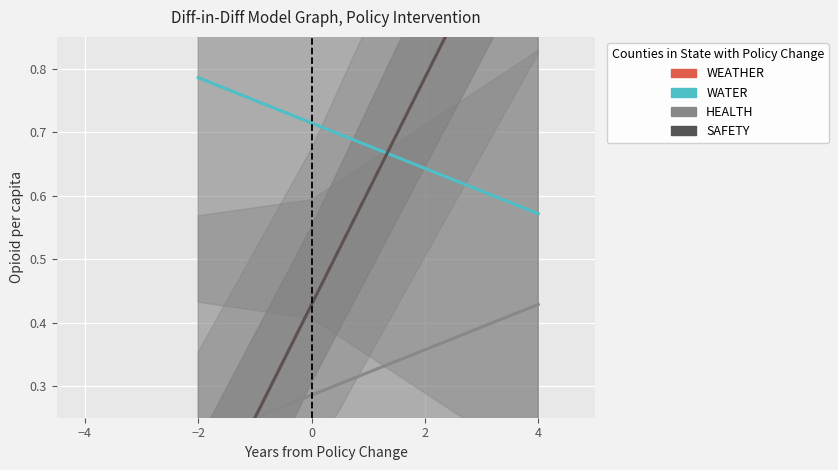

Count the number of categories in the chart.

3